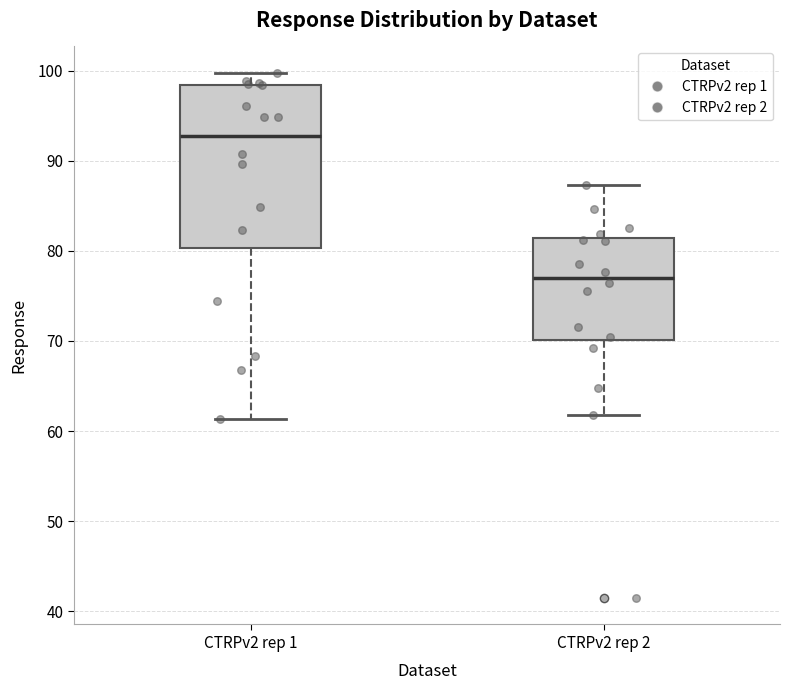

Which box is the tallest, from its lower edge to its upper edge?

CTRPv2 rep 1